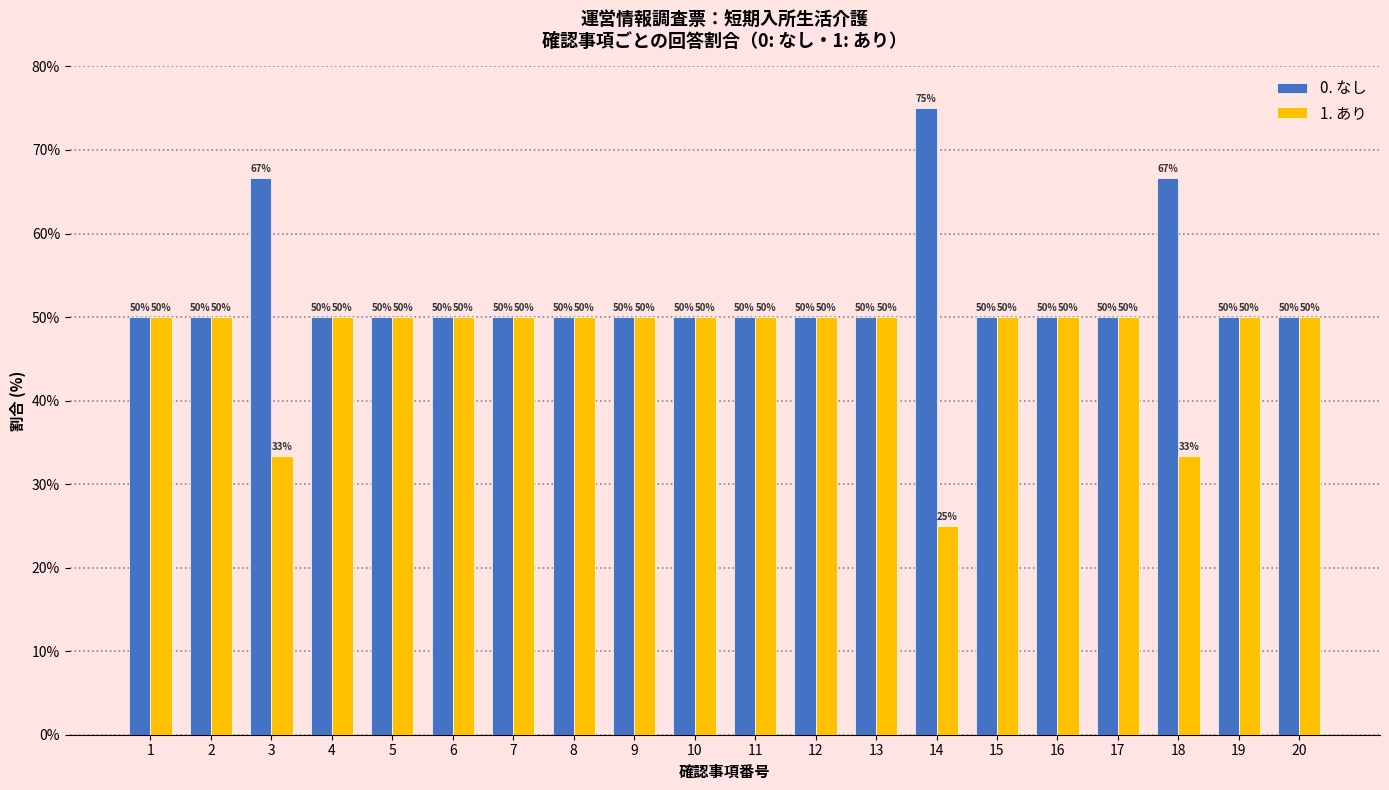

Read the 0. なし value at 7.

50.0